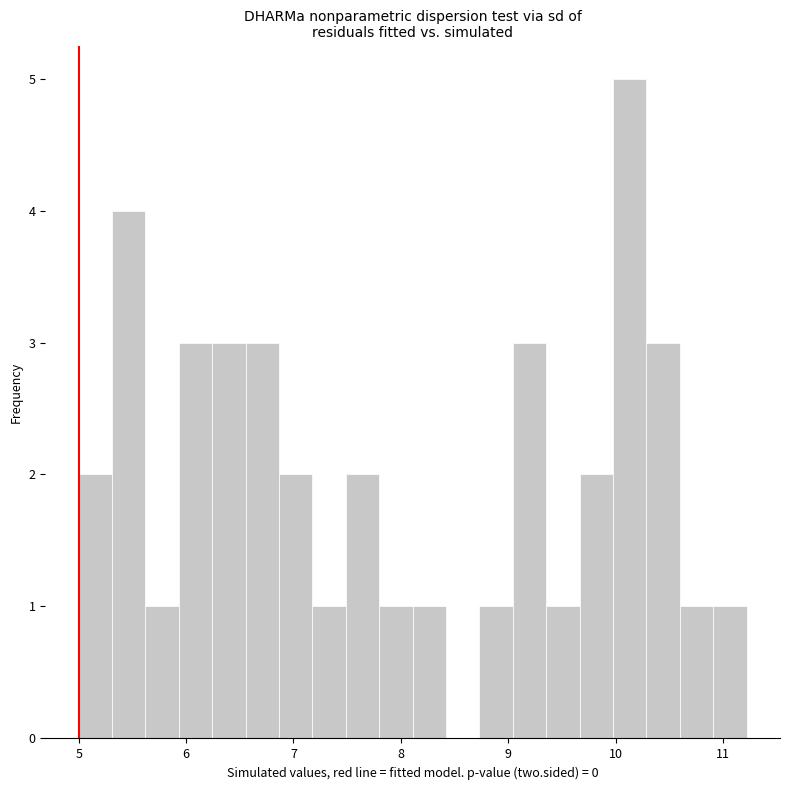

Around what value on the x-axis is the tallest bar? Give the approximate position of its centre, as read against the axis.

10.1